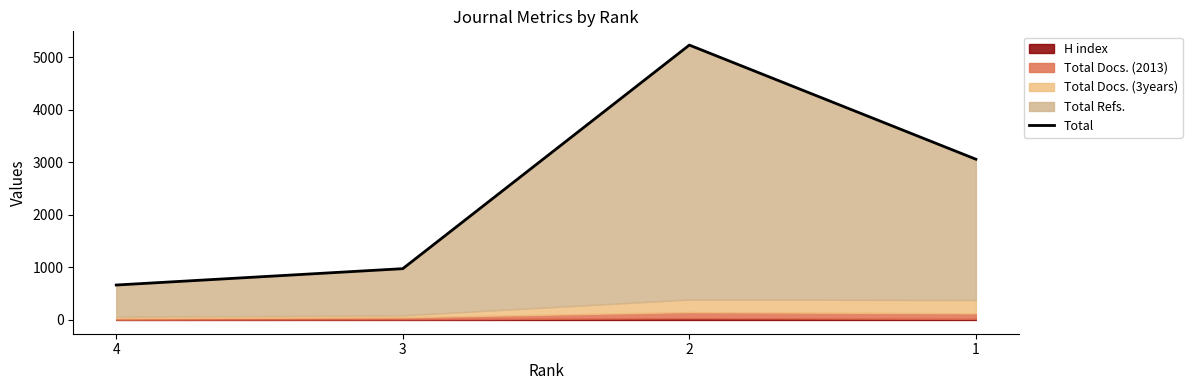

Which label corresponds to the largest value in the chart?

2